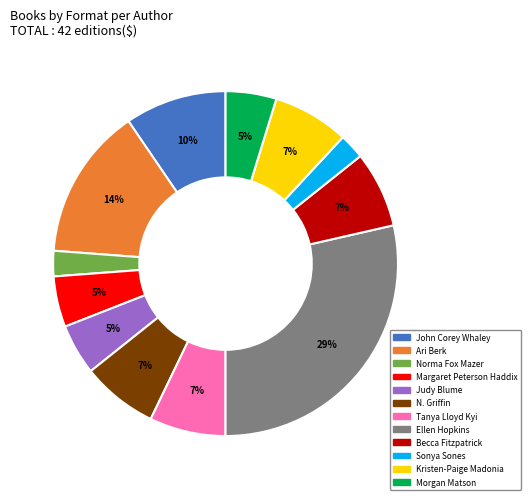

Count the number of slices in the pie.

12